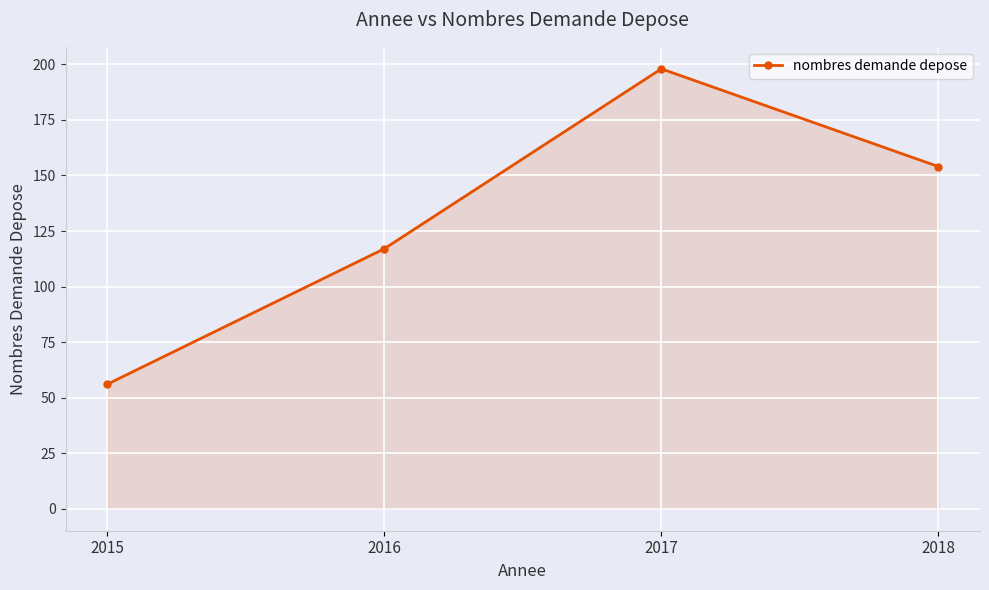

What is the average value?

131